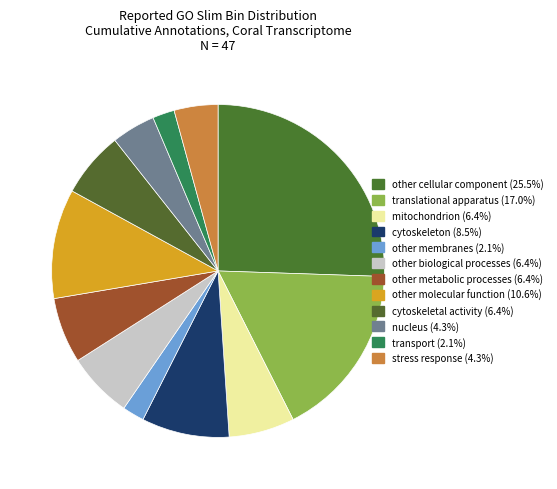

To the nearest percent, what is the difference between the cytoskeleton and other cellular component slice percentages?

17%